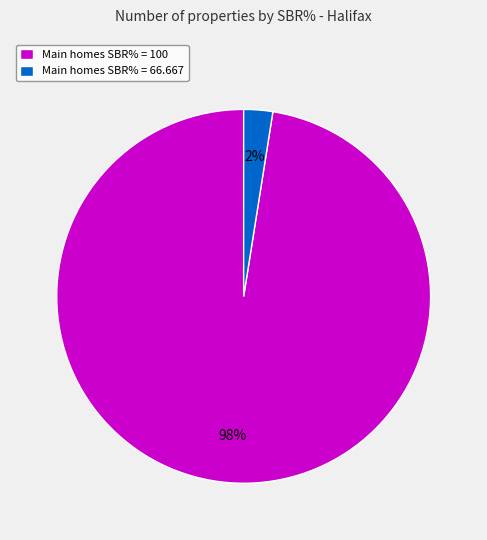

What is the smallest slice in the pie chart?

Main homes SBR% = 66.667